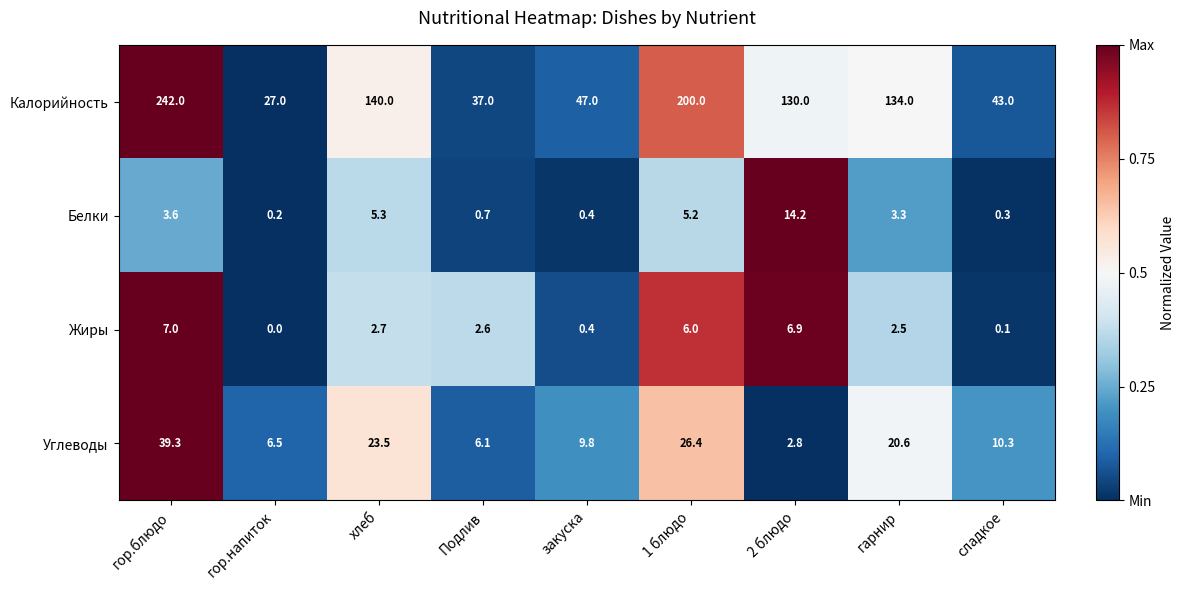

Which series has the largest total across all categories?

Калорийность